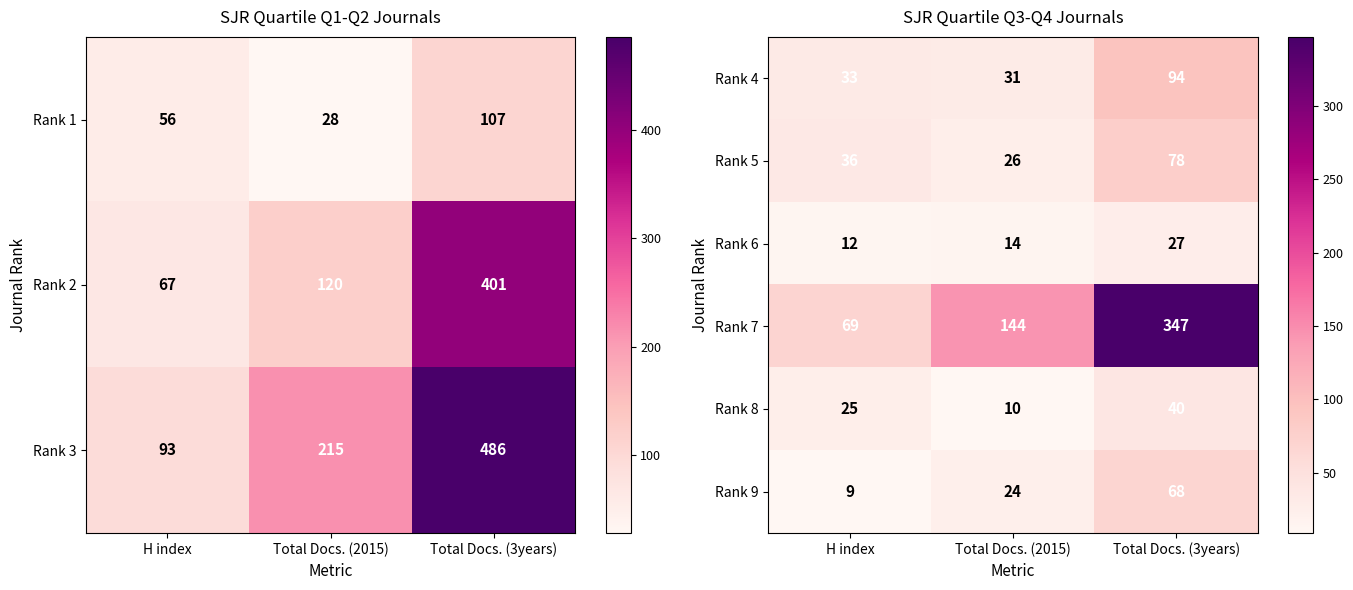

At which label is Rank 8 closest to 25?

H index